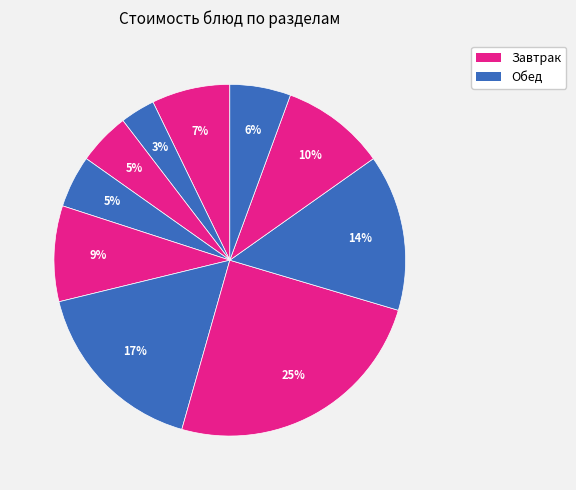

How many segments does this pie chart have?

10